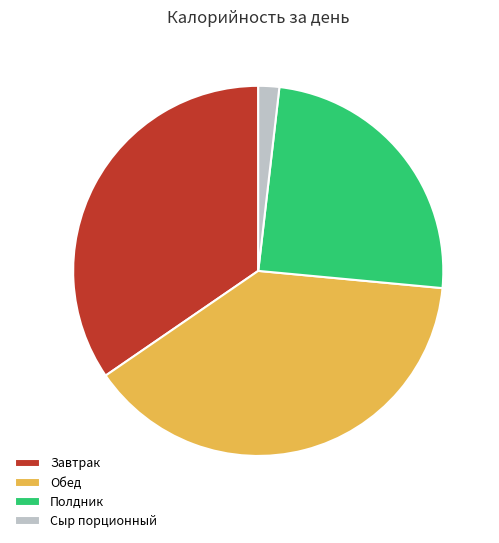

Is it true that Сыр порционный is 10% of the pie?

False